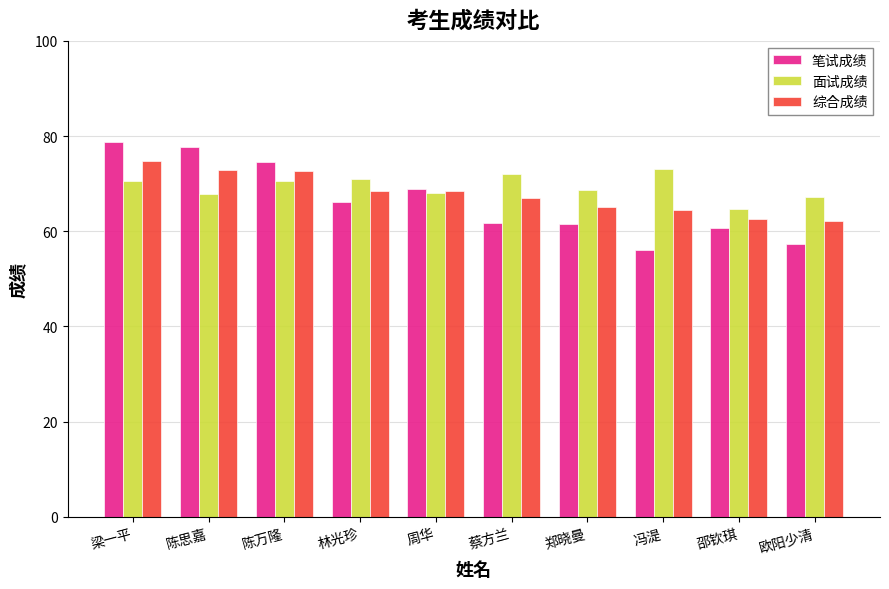

What is the difference between the 综合成绩 values at 郑晓曼 and 林光珍?

3.5